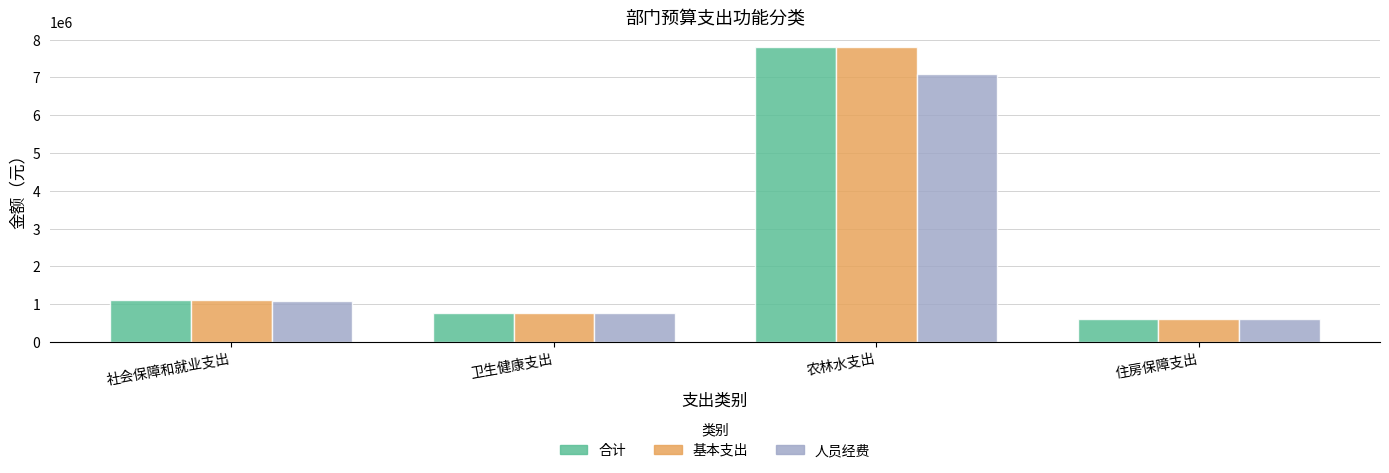

How many data points in 基本支出 are above 1098332?

2